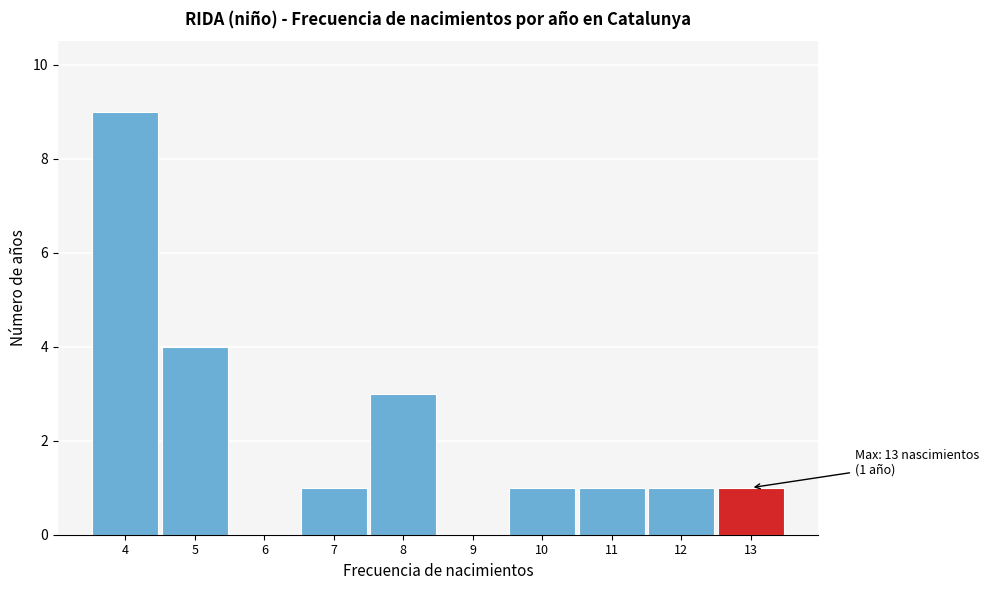

Which range on the x-axis has the tallest bar?

3.5 to 4.5